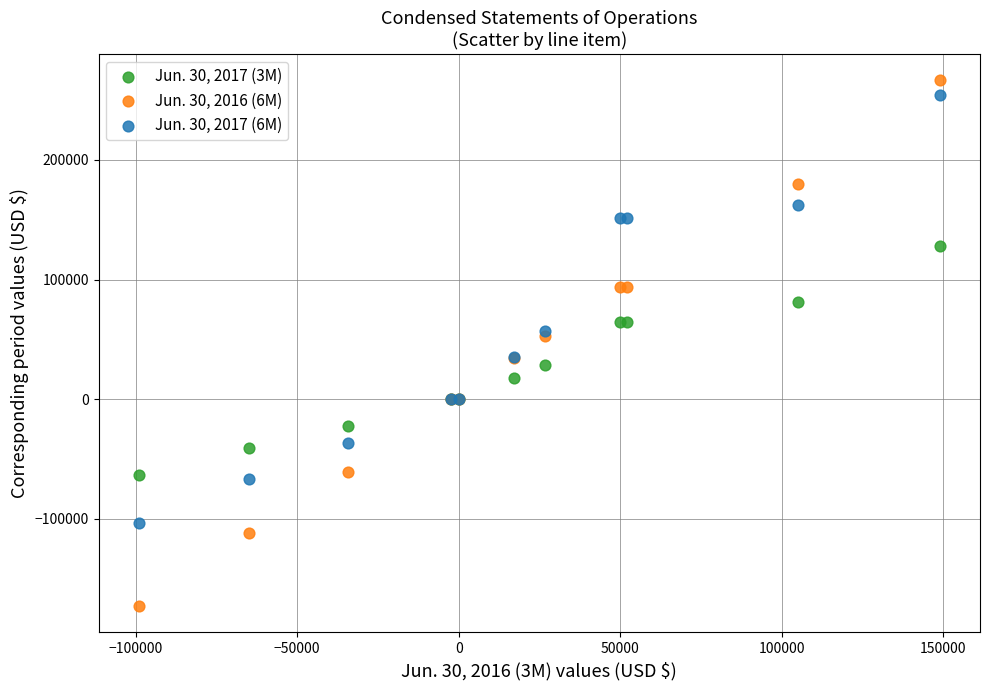

What is the X range (max minus min) for the scatter plot?

248000